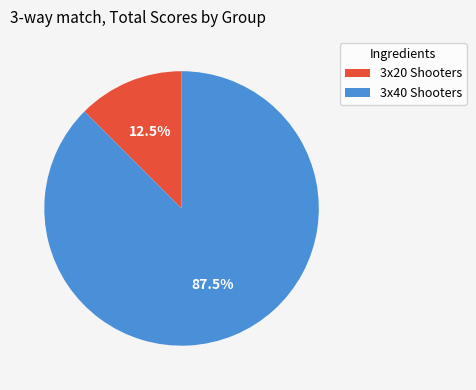

How many slices are in this pie chart?

2